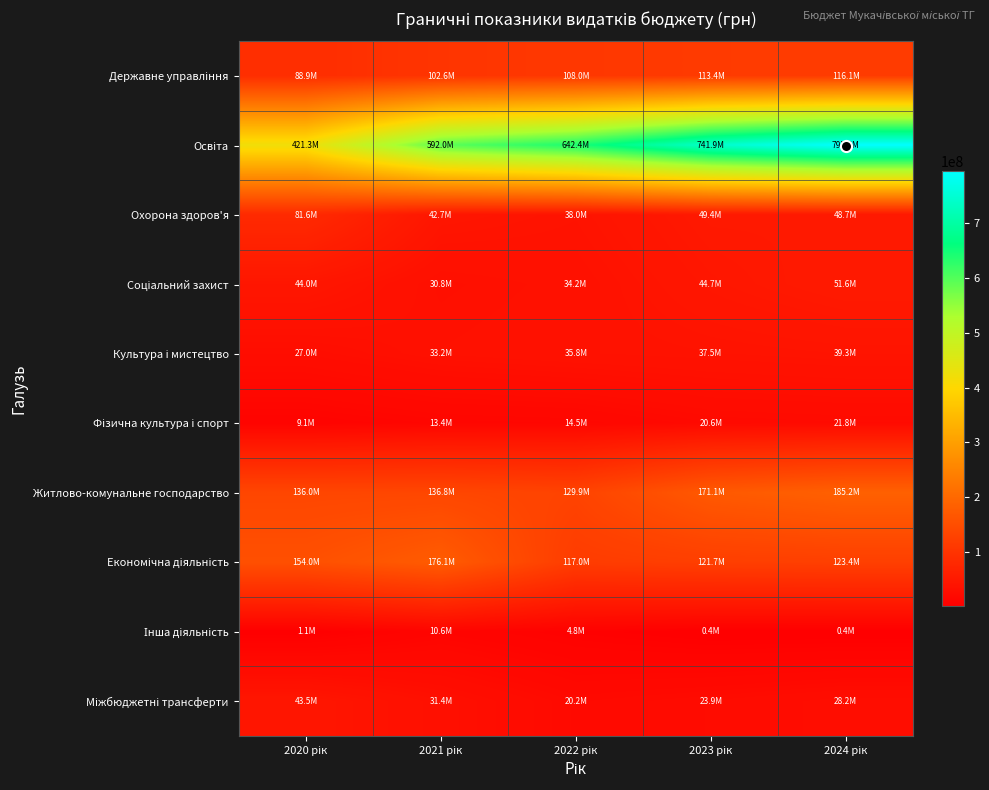

List the series in order of their peak value, lowest first.

Інша діяльність, Фізична культура і спорт, Культура і мистецтво, Міжбюджетні трансферти, Соціальний захист, Охорона здоров'я, Державне управління, Економічна діяльність, Житлово-комунальне господарство, Освіта